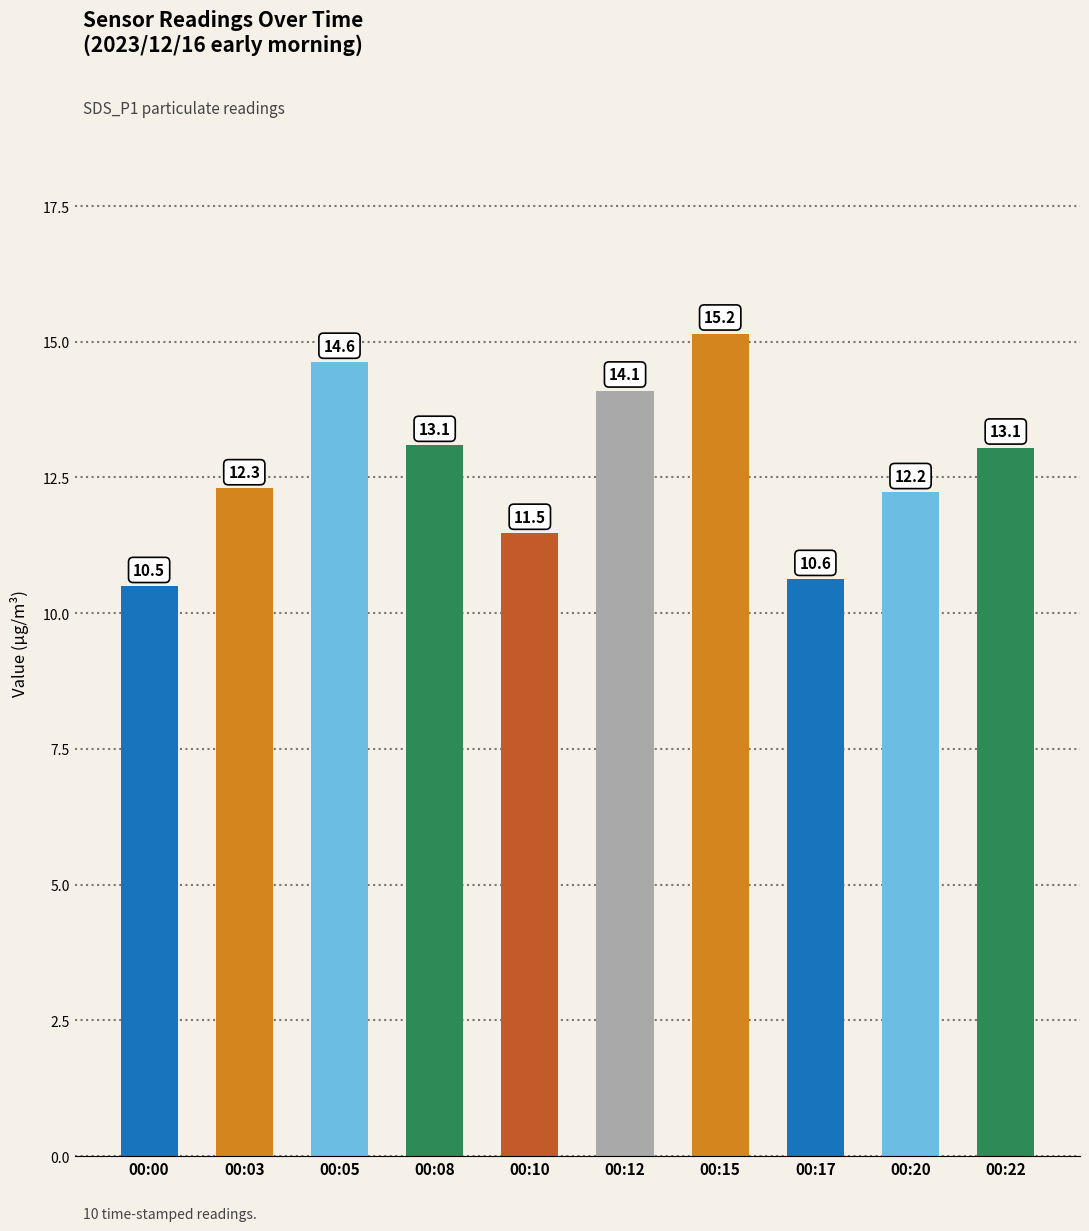

Does the chart contain any negative values?

No